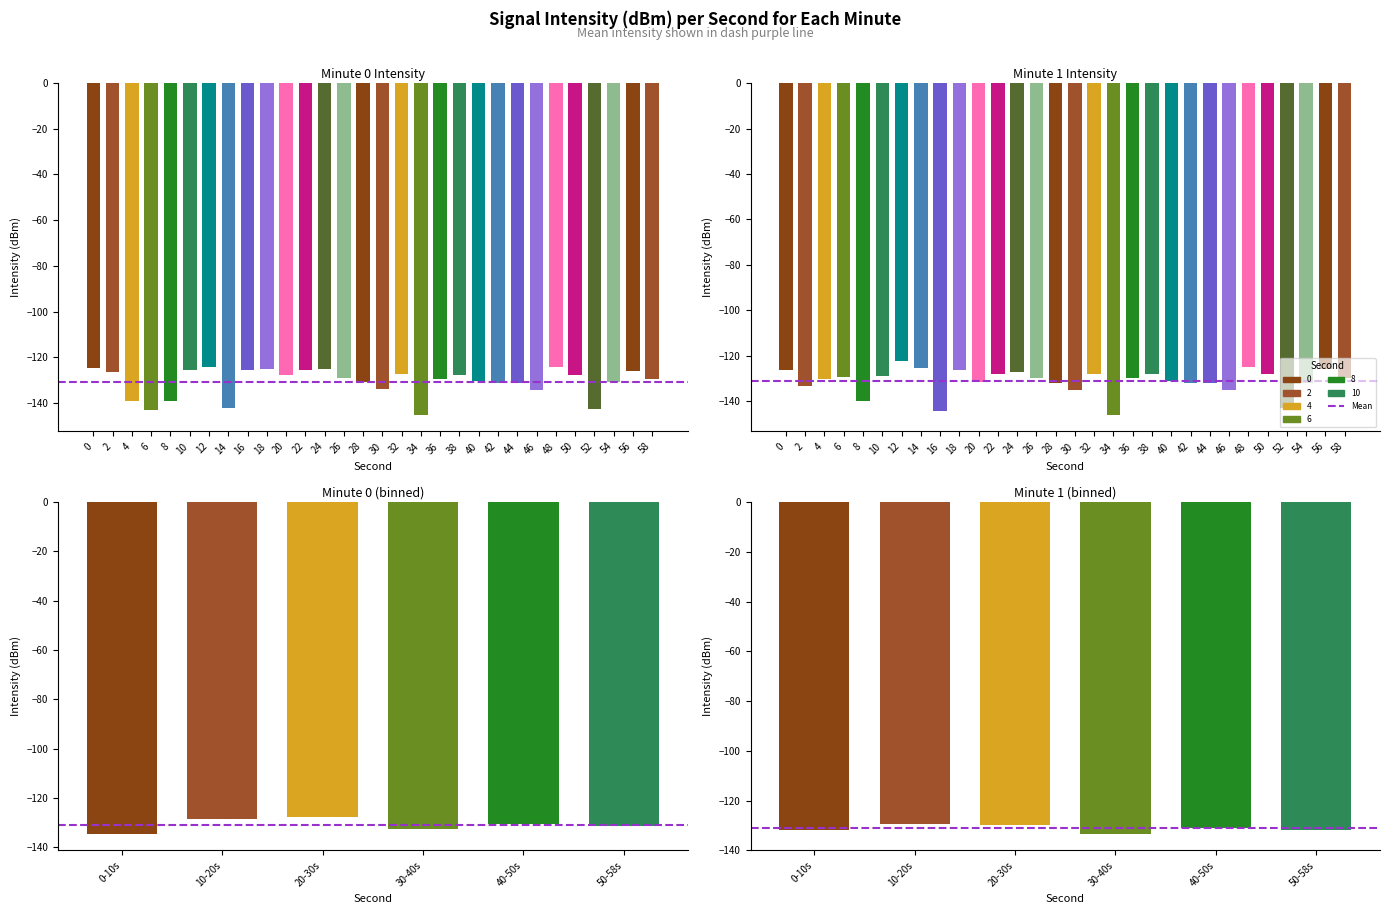

Which label corresponds to the smallest value in the chart?

34